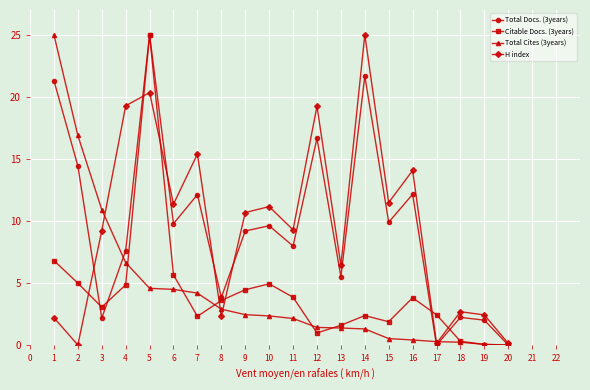

Which series changed the most between 9 and 13?

H index